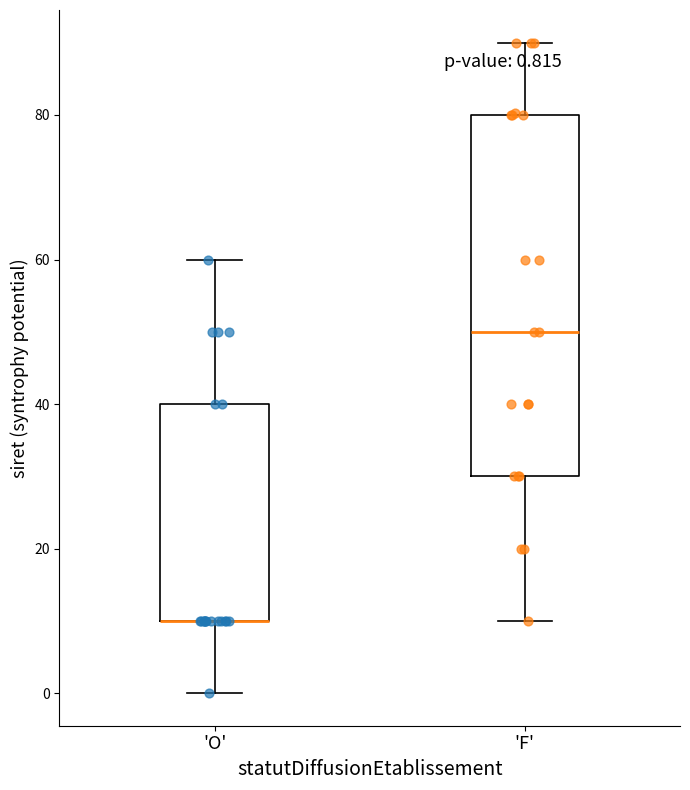

Comparing the boxes themselves (not the whiskers), which one is the tallest?

'F'